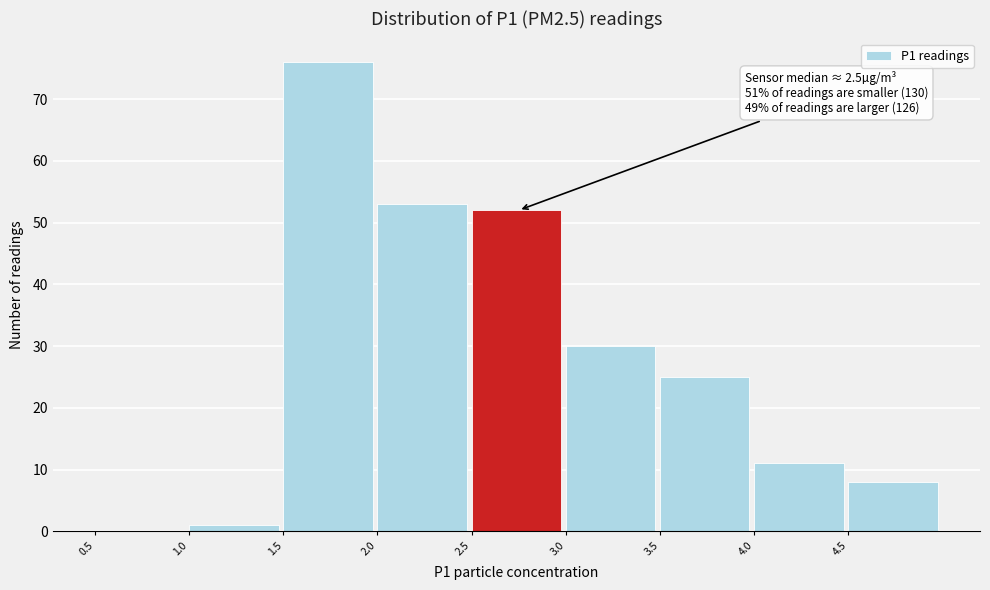

Over which range of the x-axis is the bar tallest?

1.5 to 2.0